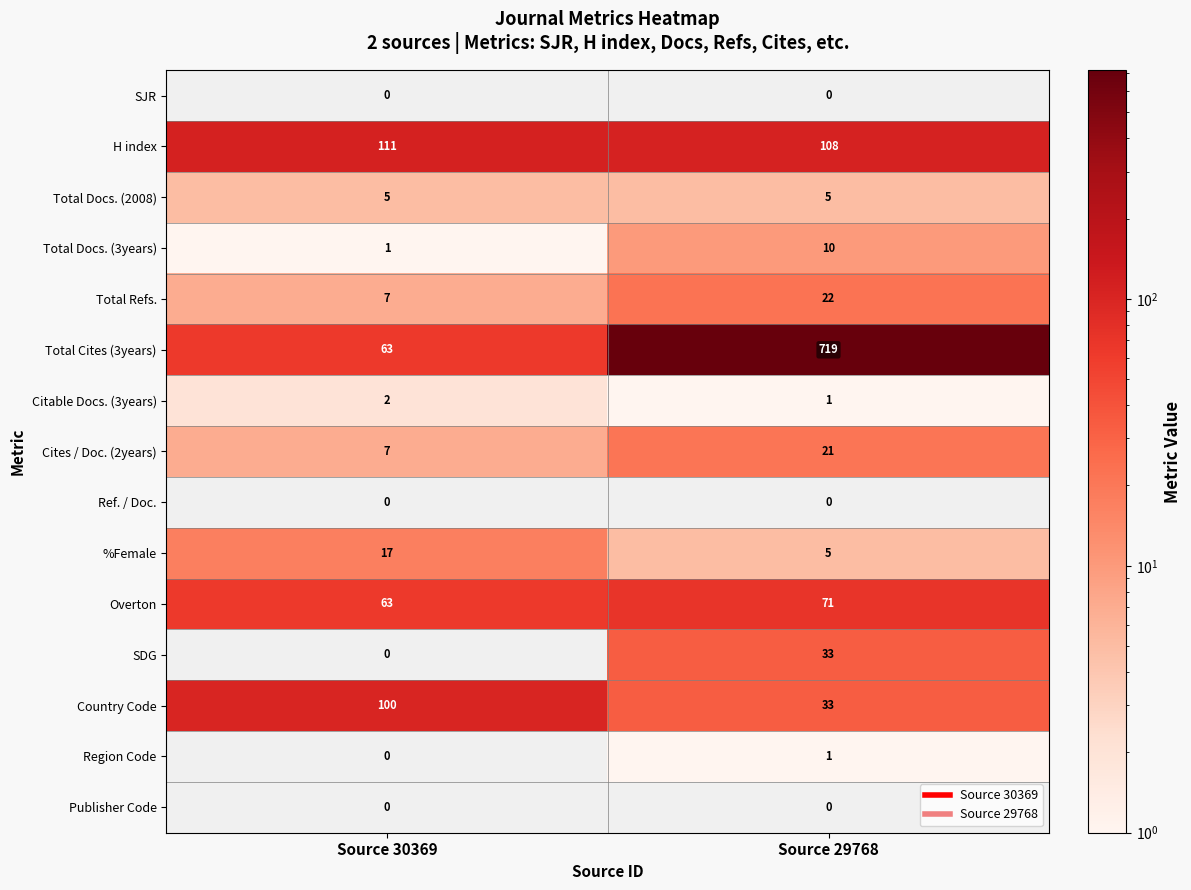

What is the sum of the Citable Docs. (3years) values at Source 29768 and Source 30369?

3